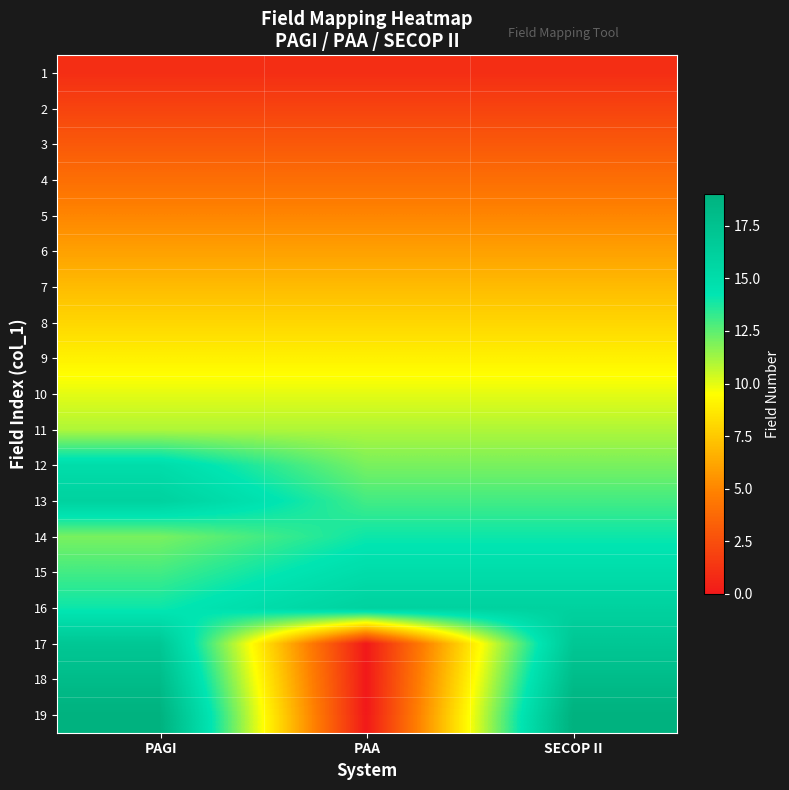

What is the spread (max minus min) of values at PAGI?

18